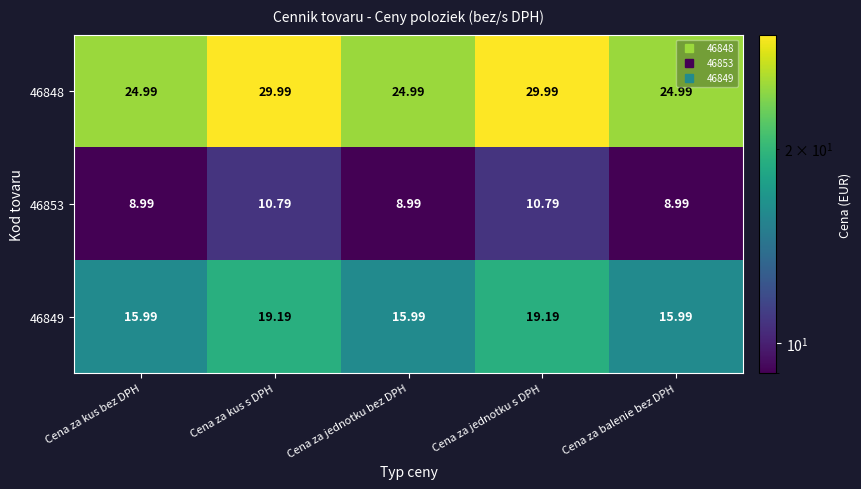

Is the value of 46853 at Cena za balenie bez DPH greater than the value of 46848 at Cena za kus s DPH?

No